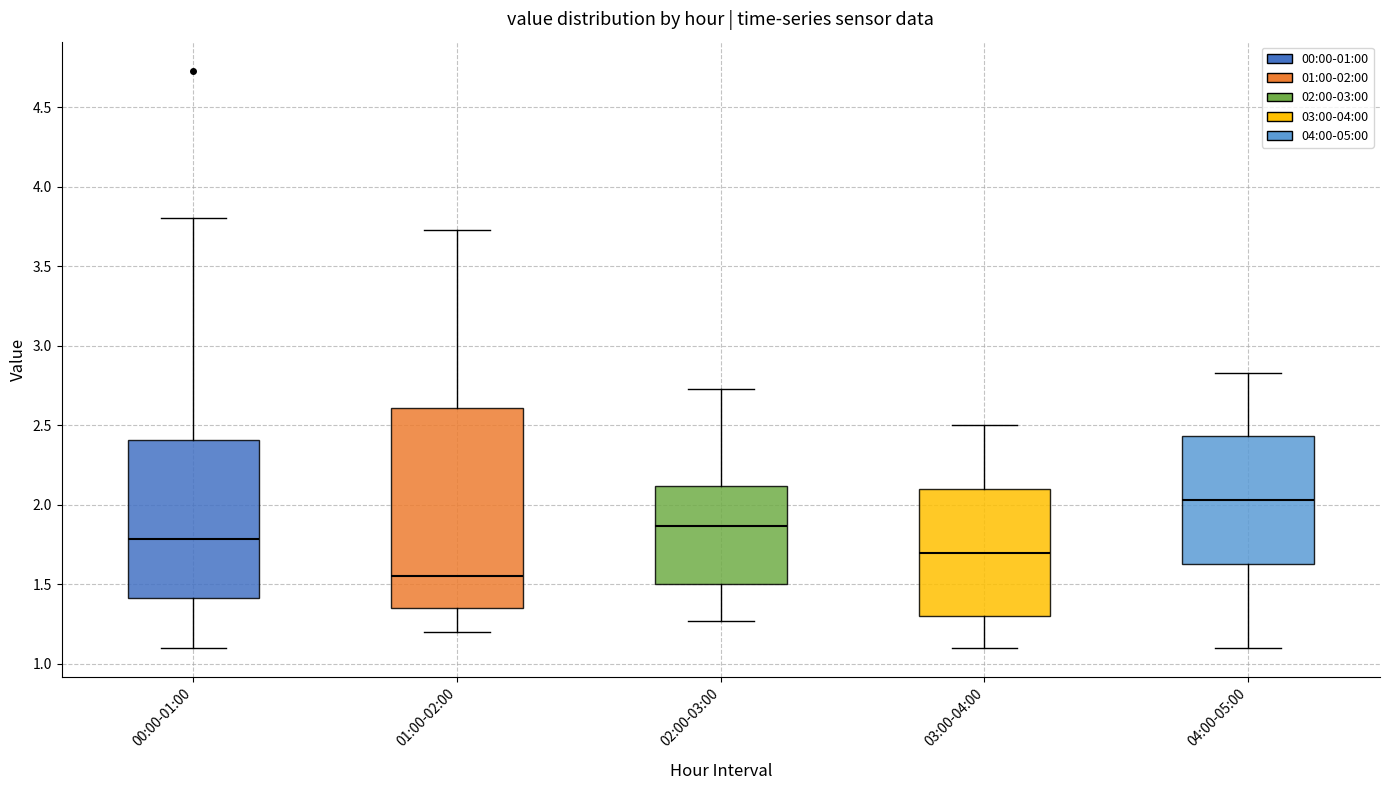

Which box is the tallest, from its lower edge to its upper edge?

01:00-02:00